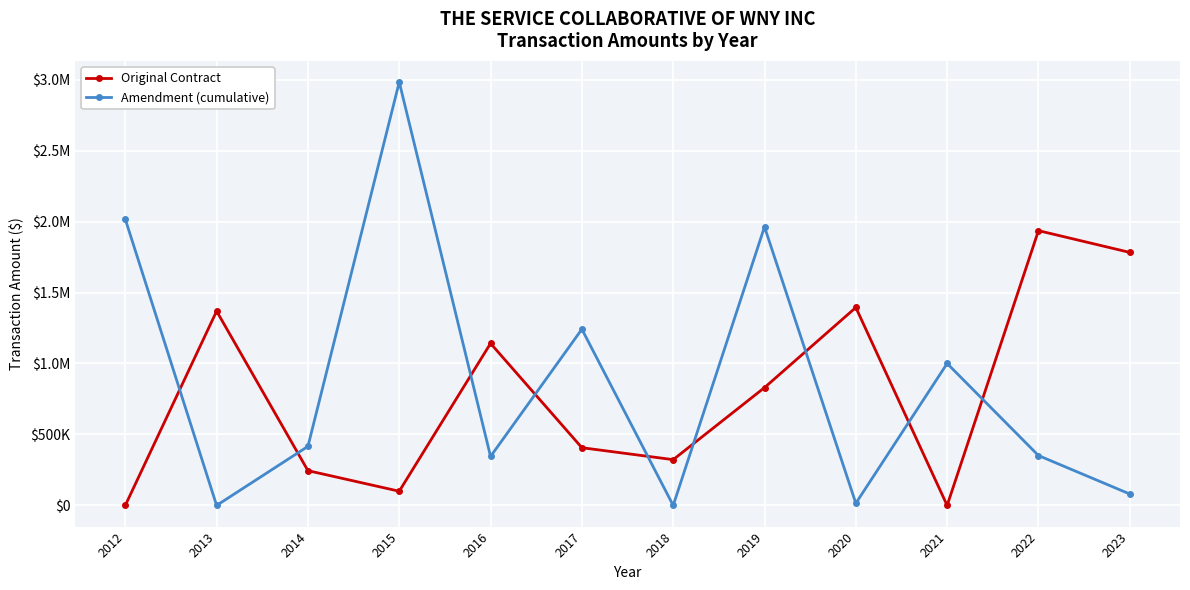

What is the difference between the maximum and minimum values in the Amendment (cumulative) series?

2982535